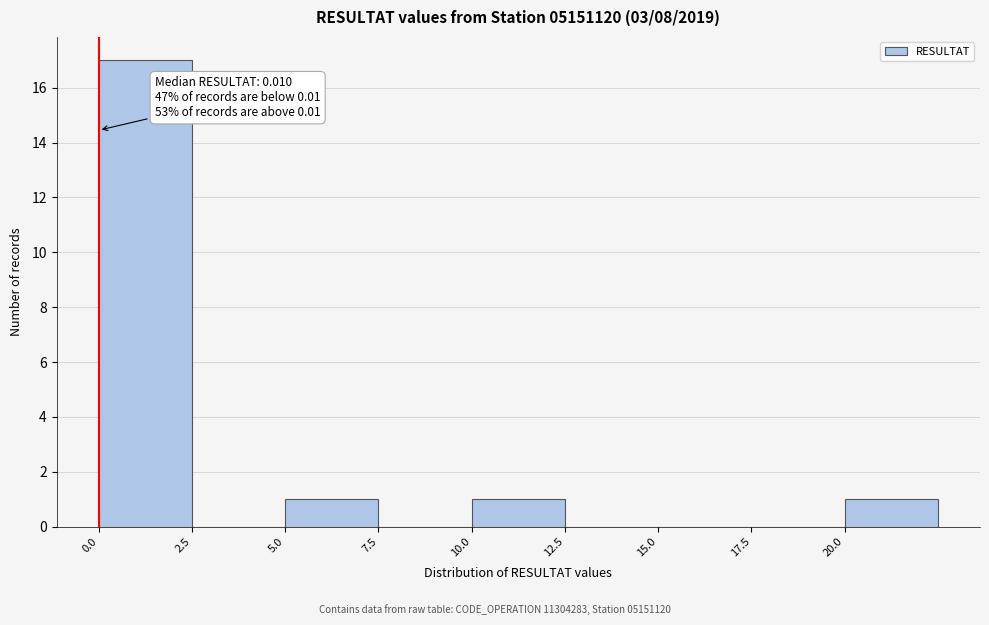

Over which range of the x-axis is the bar tallest?

0.0 to 2.5